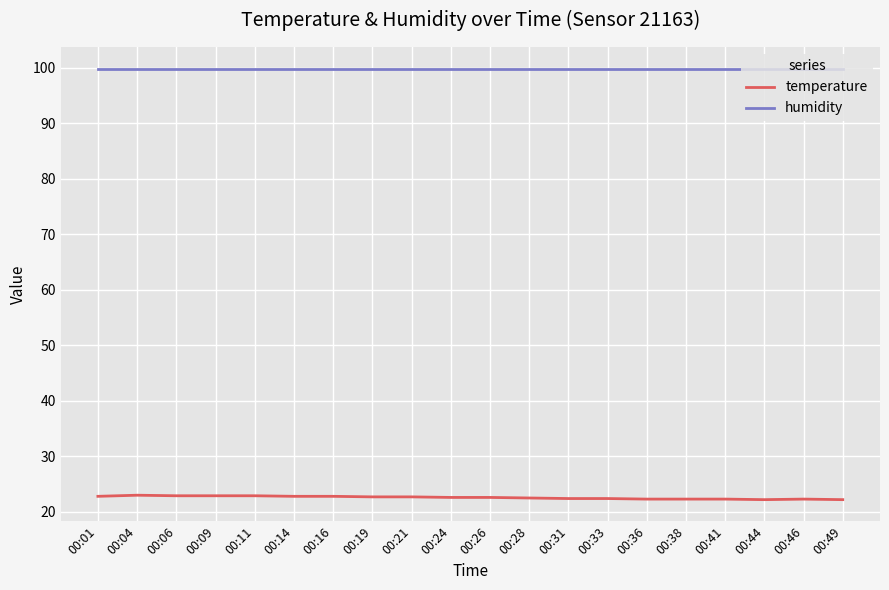

What is the smallest value displayed?

22.2